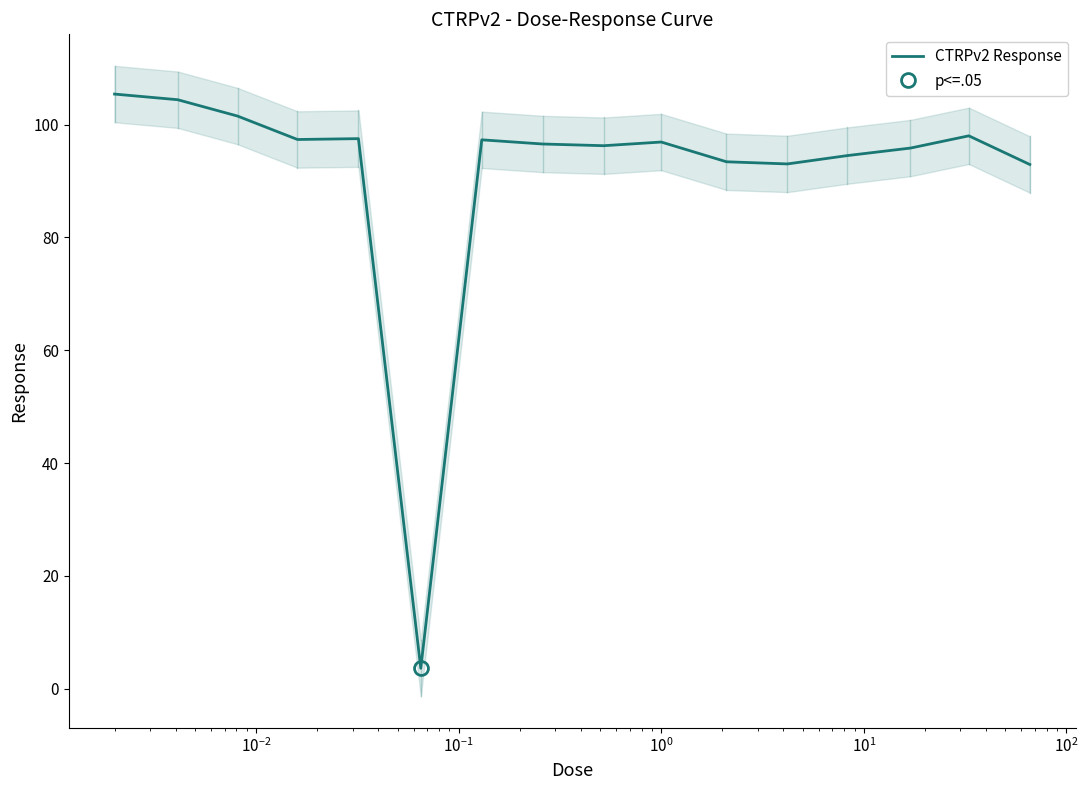

Reading right to left, transcribe all the data shown in this chart.

92.9	98.0	95.8	94.5	93.0	93.4	96.9	96.2	96.5	97.3	3.6	97.5	97.3	101.5	104.4	105.4